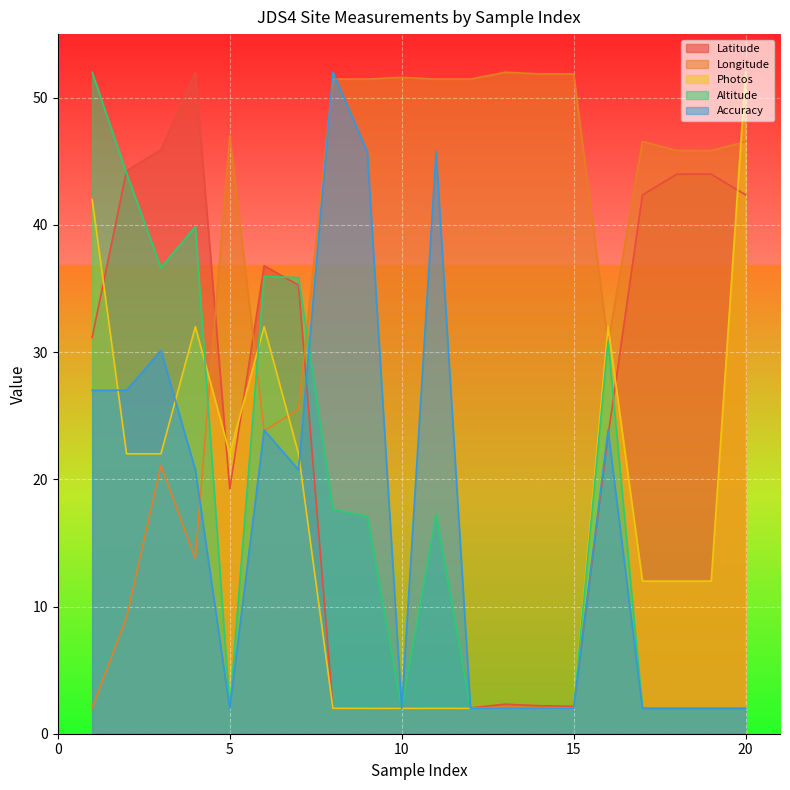

Is it true that Altitude equals 3.6 at 12?

False